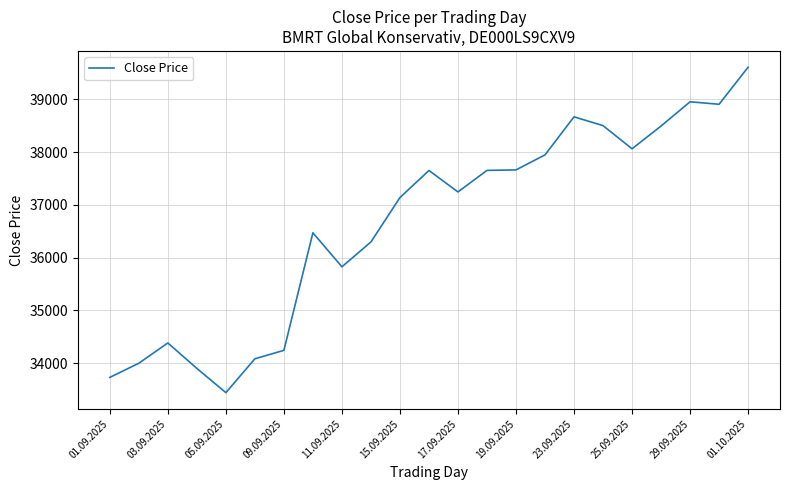

What is the minimum value shown in the chart?

33443